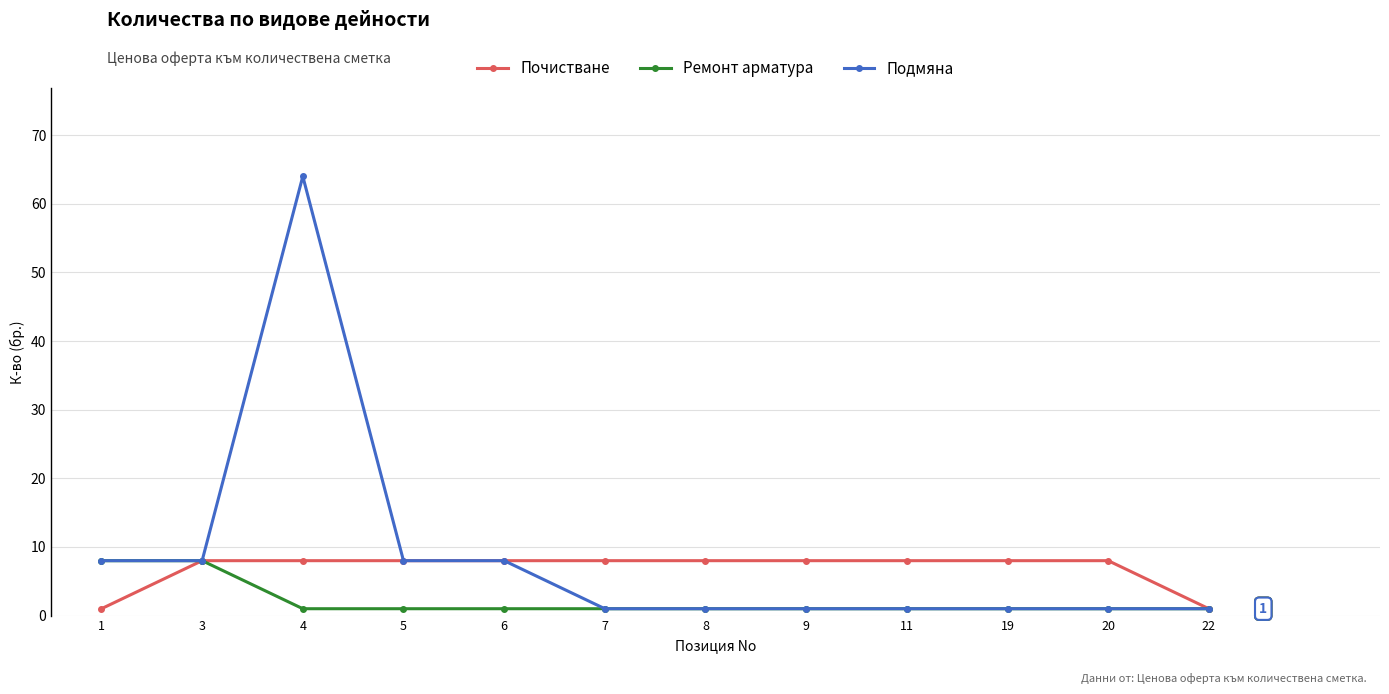

Which series has the largest total across all categories?

Подмяна